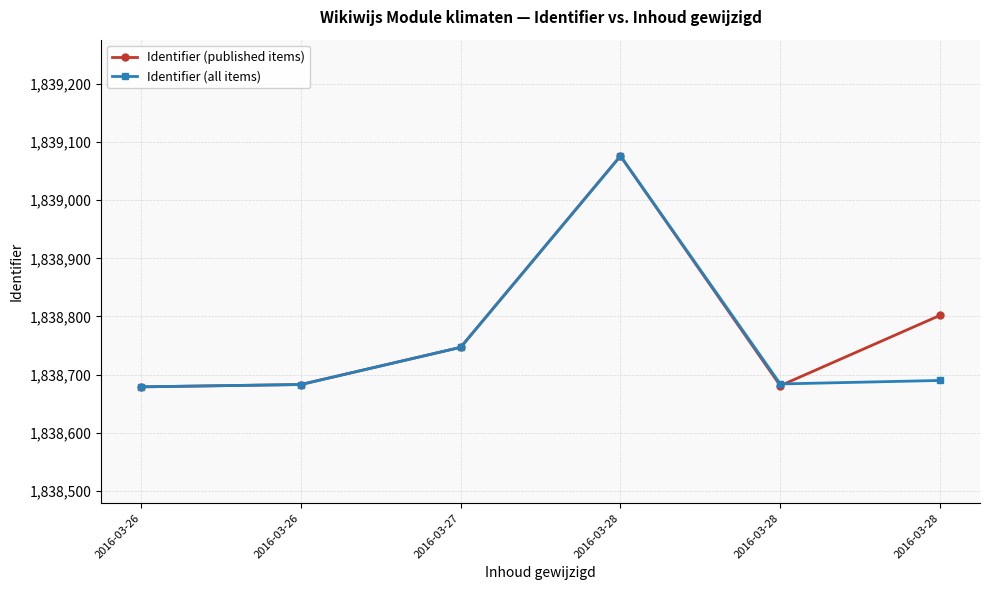

Which series has the largest total across all categories?

Identifier (published items)